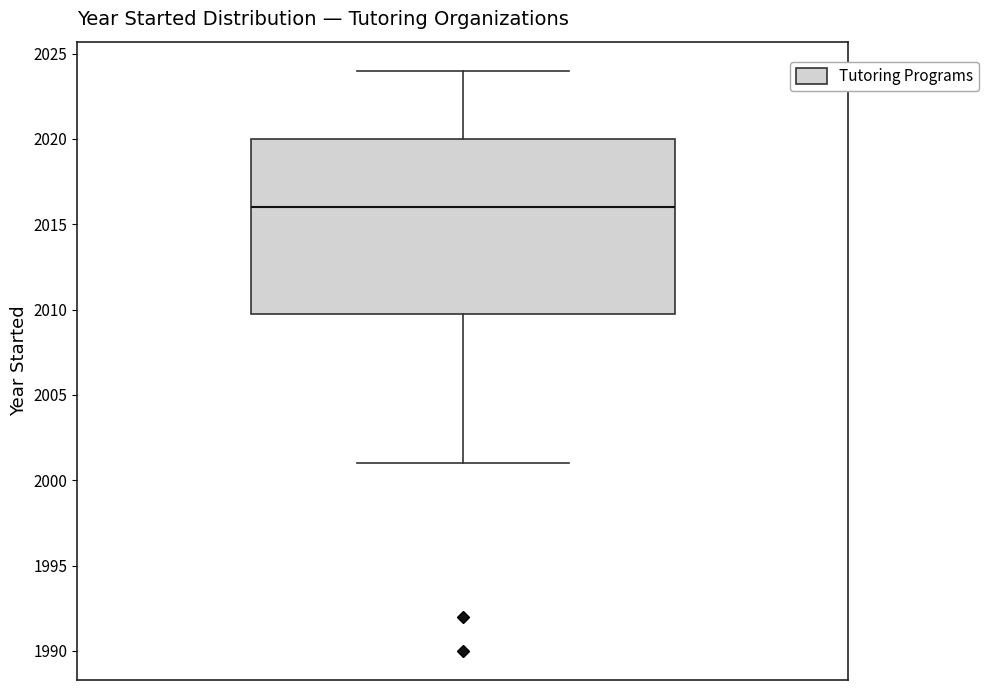

Transcribe this box plot: give where the median line is, the range the box spans, and where the two whiskers end, as read against the y-axis. The values are not printed on the chart, so give them approximately, as read against the axis.

median 2016, box 2010 to 2020, whiskers 2001 to 2024